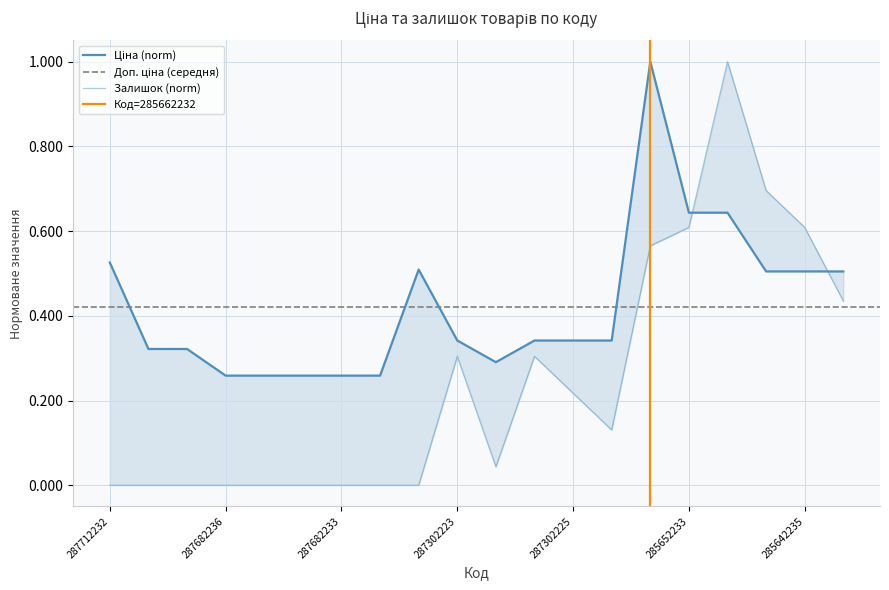

True or false: Залишок has more than 0 points higher than both neighbors.

True